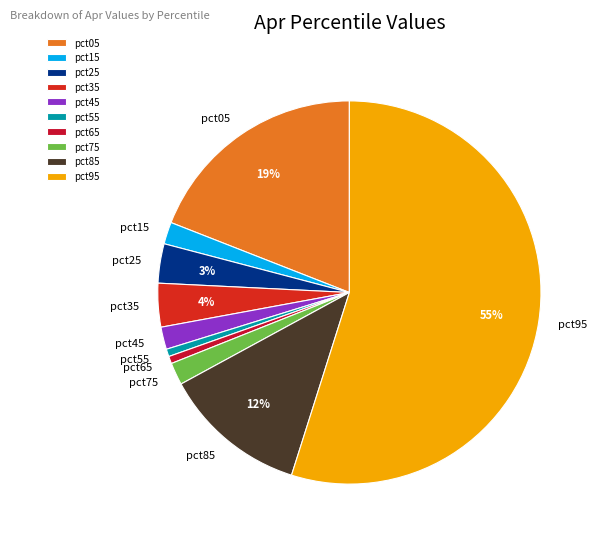

To the nearest percent, what portion does pct85 represent?

12%